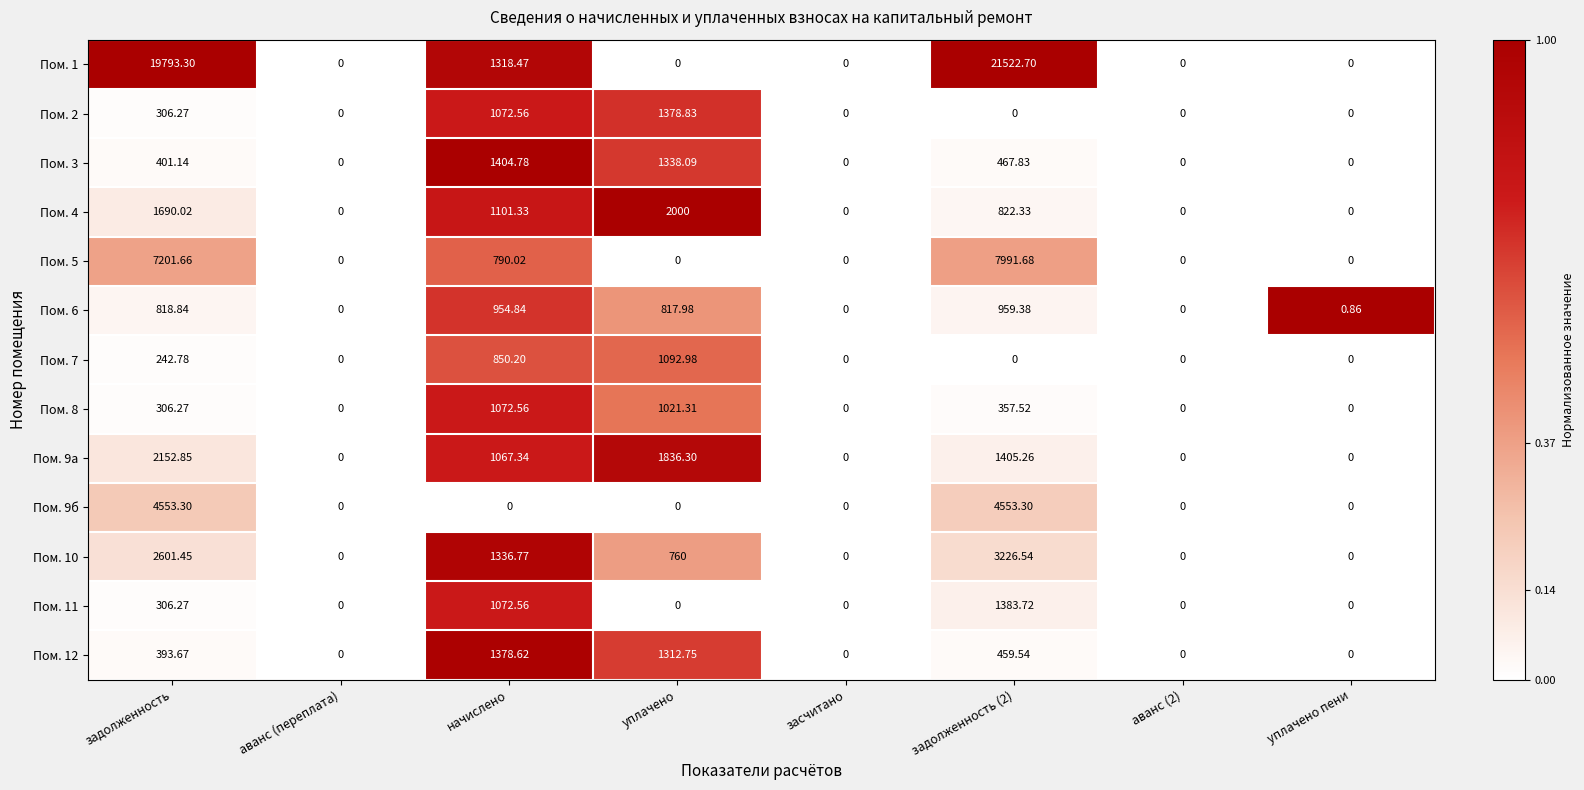

What is the greatest value displayed?

21522.7